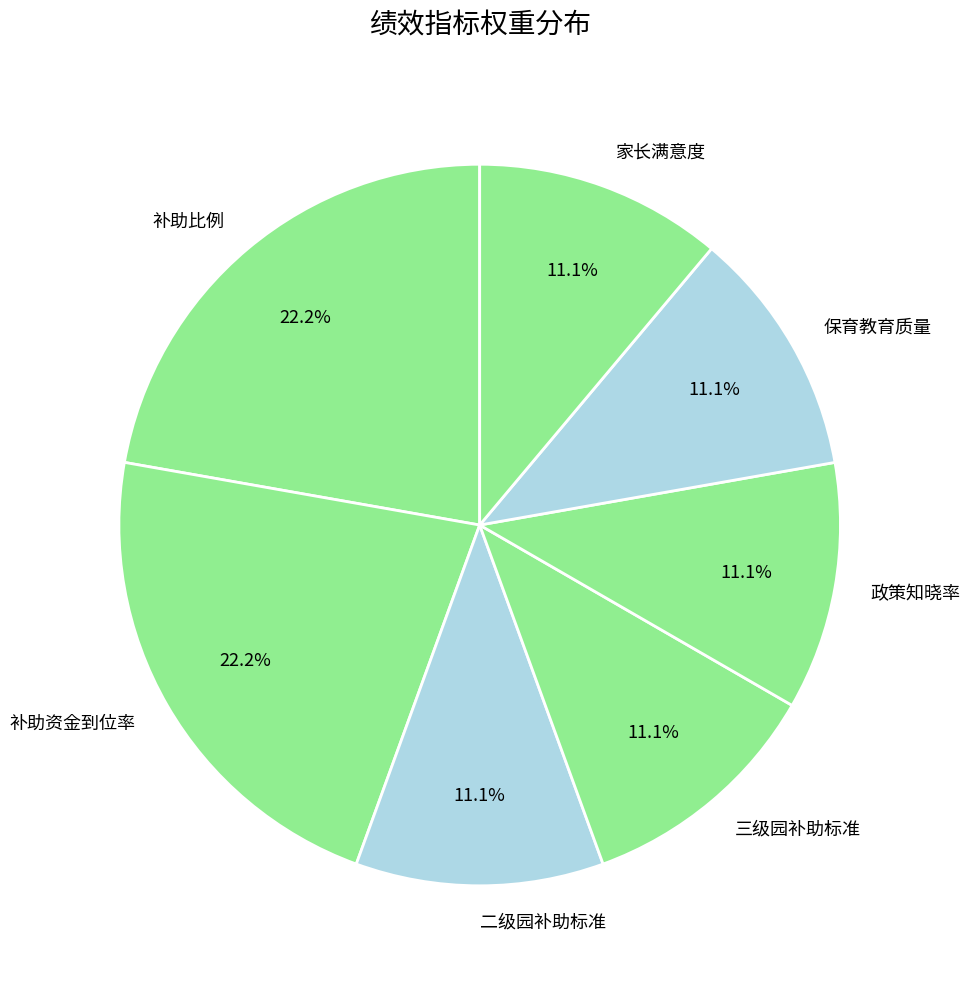

Does 保育教育质量 account for over 50% of the chart?

No